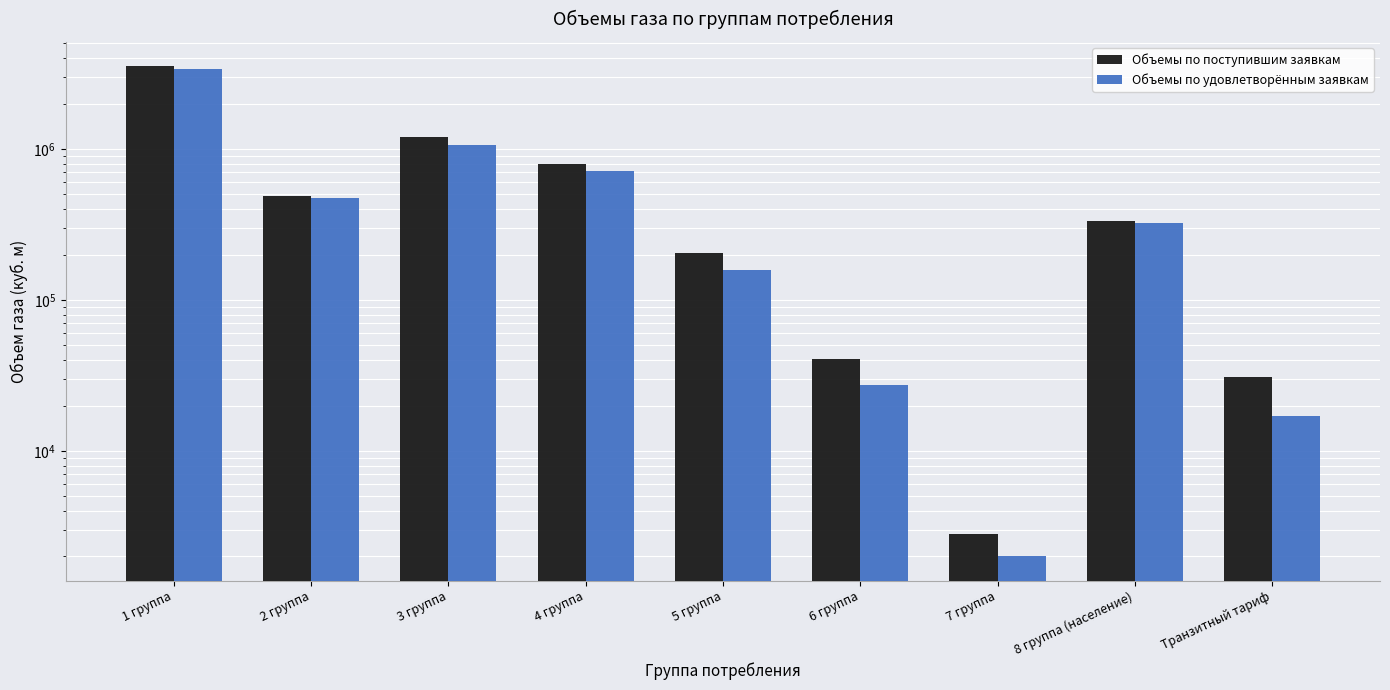

Does the chart contain any negative values?

No